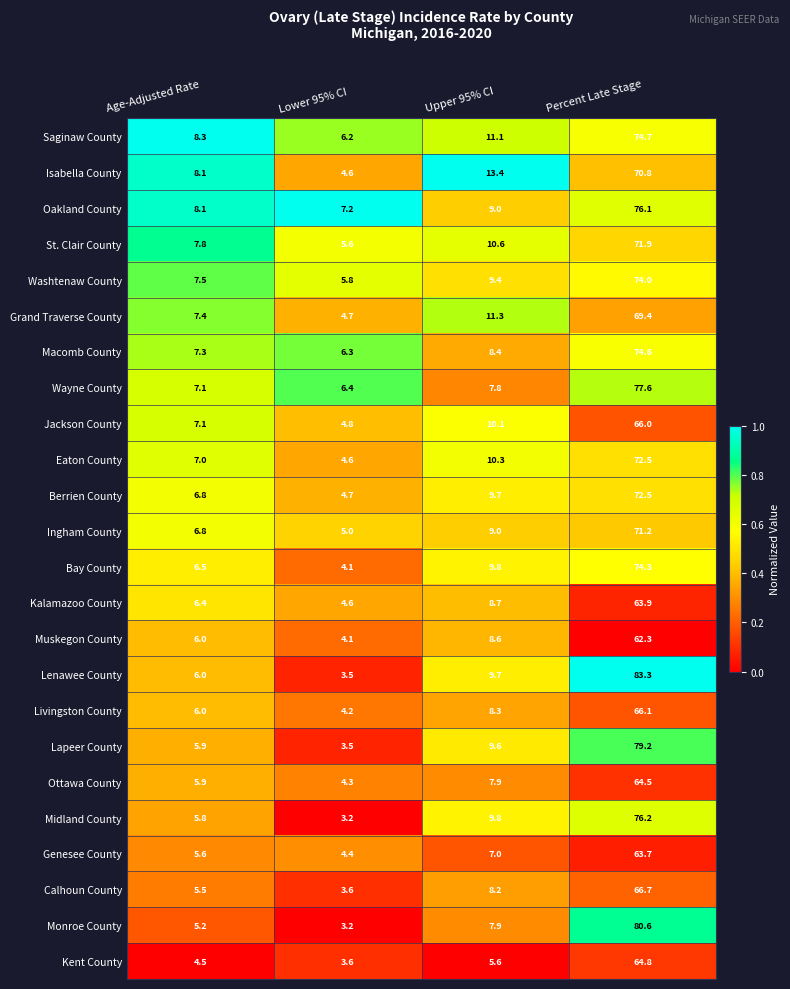

What is the total value across all series at Age-Adjusted Rate?

158.6